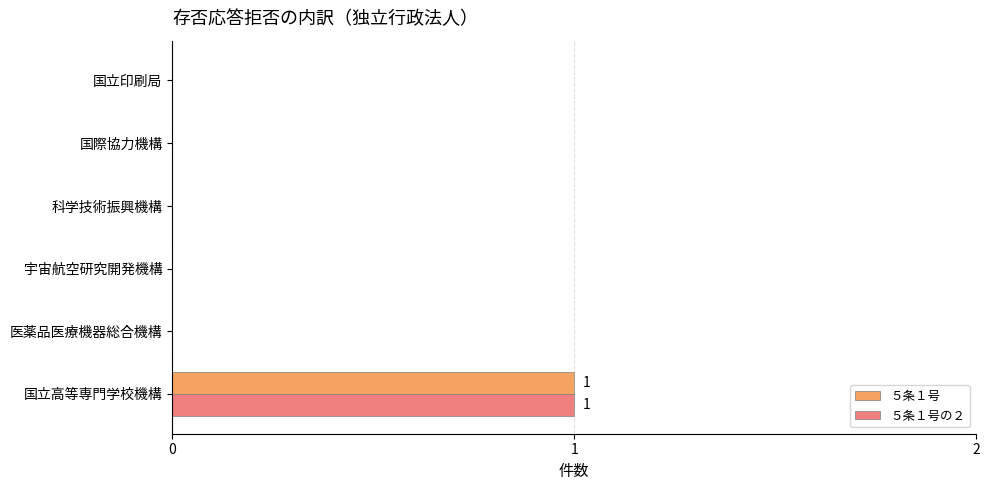

The value of ５条１号 at 医薬品医療機器総合機構 is 0. True or false?

True